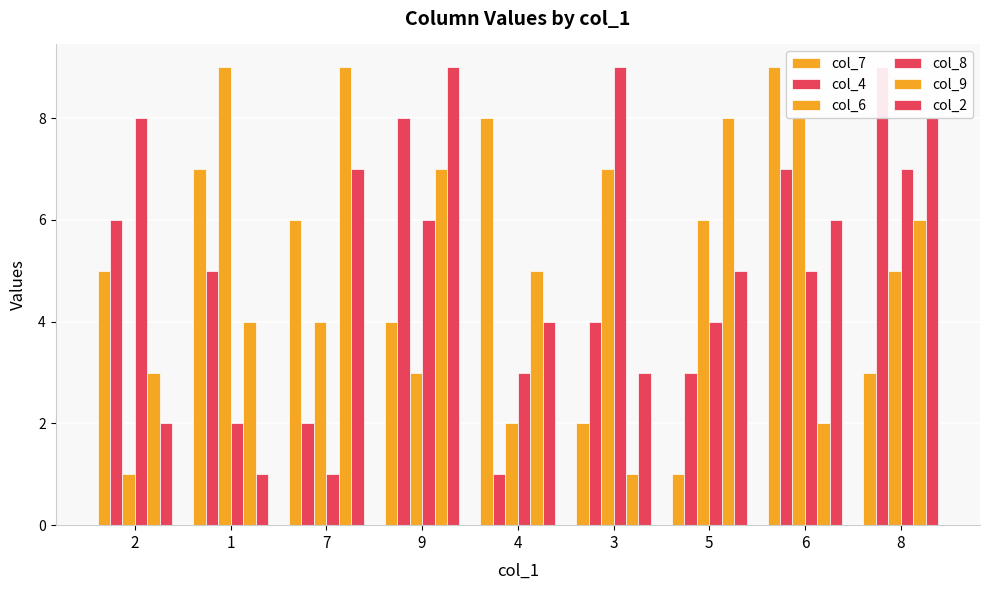

What is the sum of all col_8 values?

45